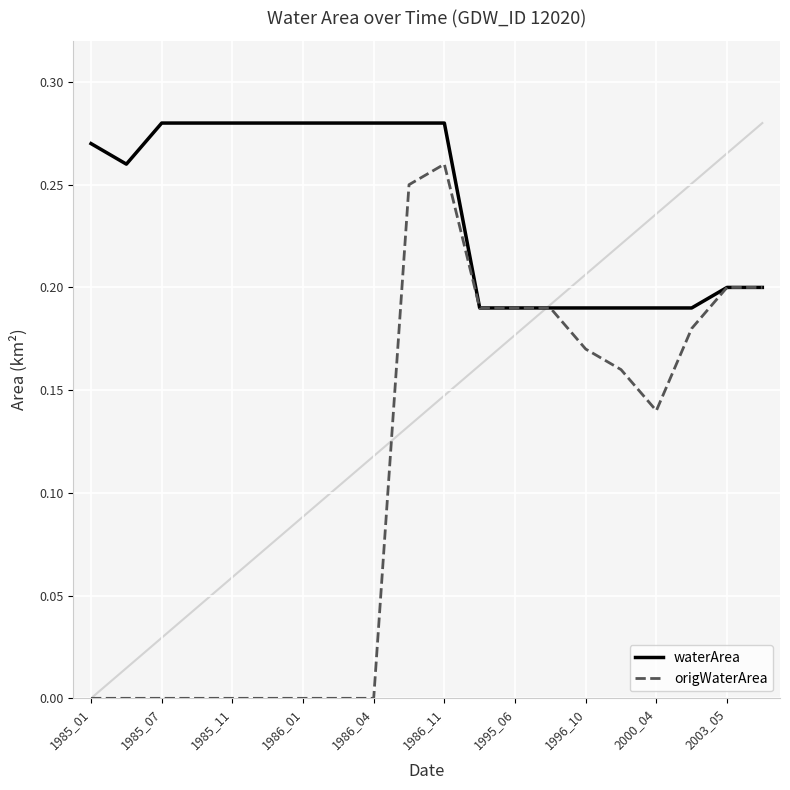

List the series in order of their overall mean, highest first.

waterArea, origWaterArea